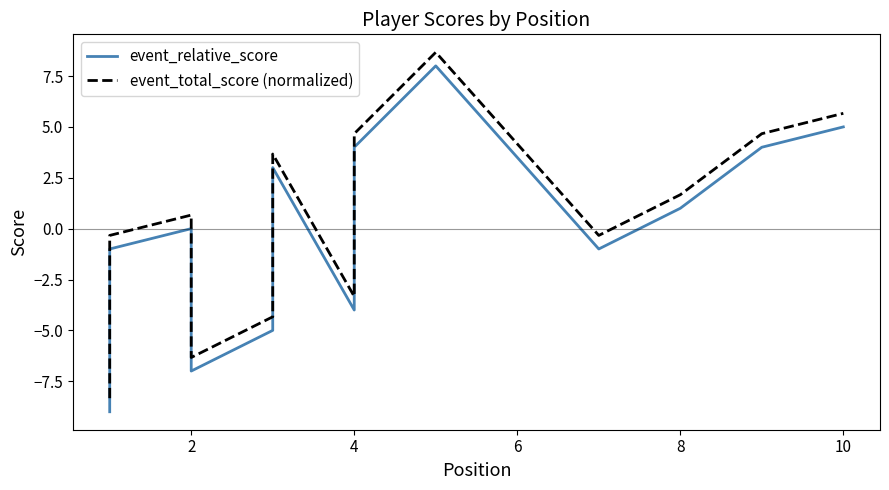

What is the difference between the second highest and minimum values in the event_total_score (normalized) series?

14.0